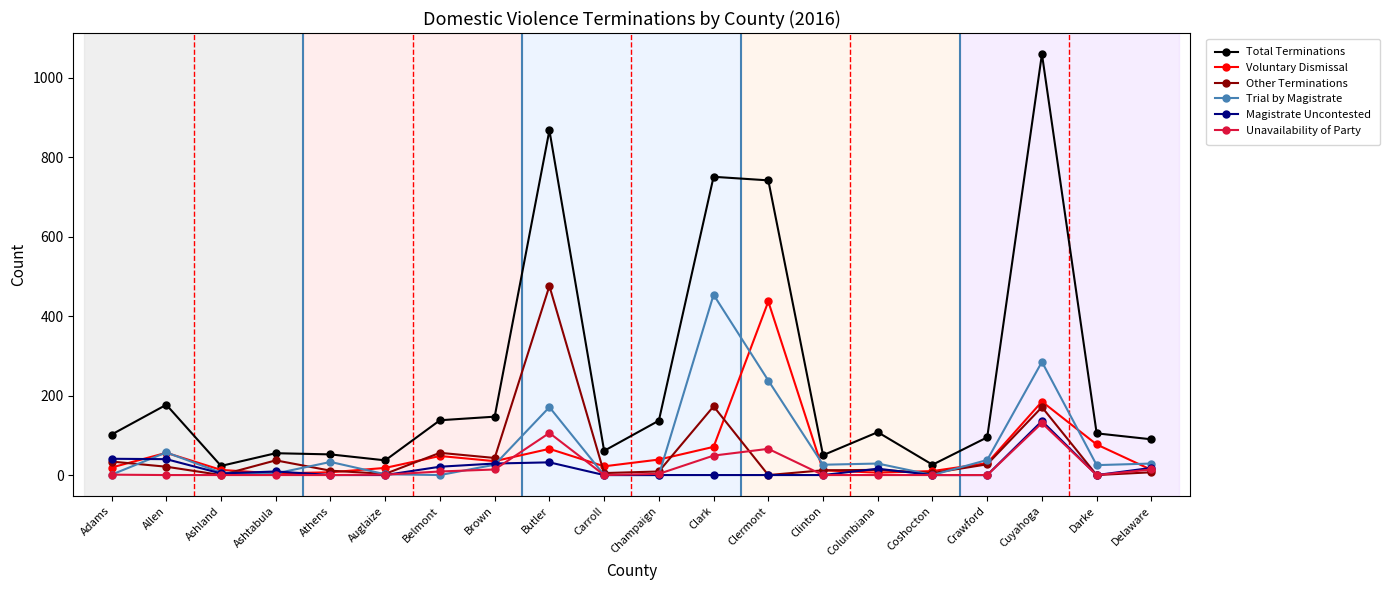

What is the difference between the Trial by Magistrate values at Adams and Columbiana?

28